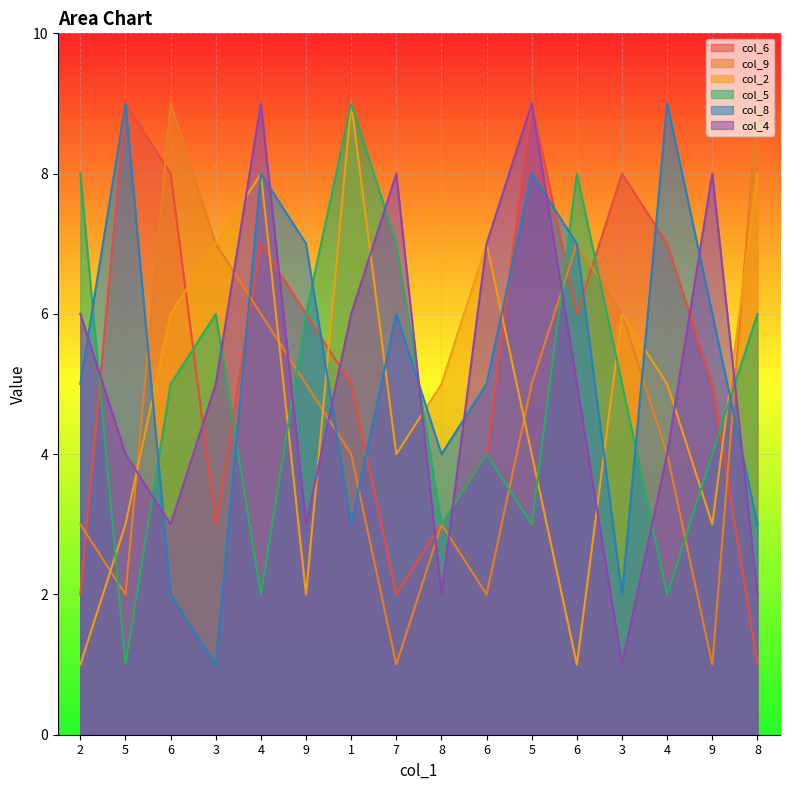

The value of col_2 at 4 is 5. True or false?

True